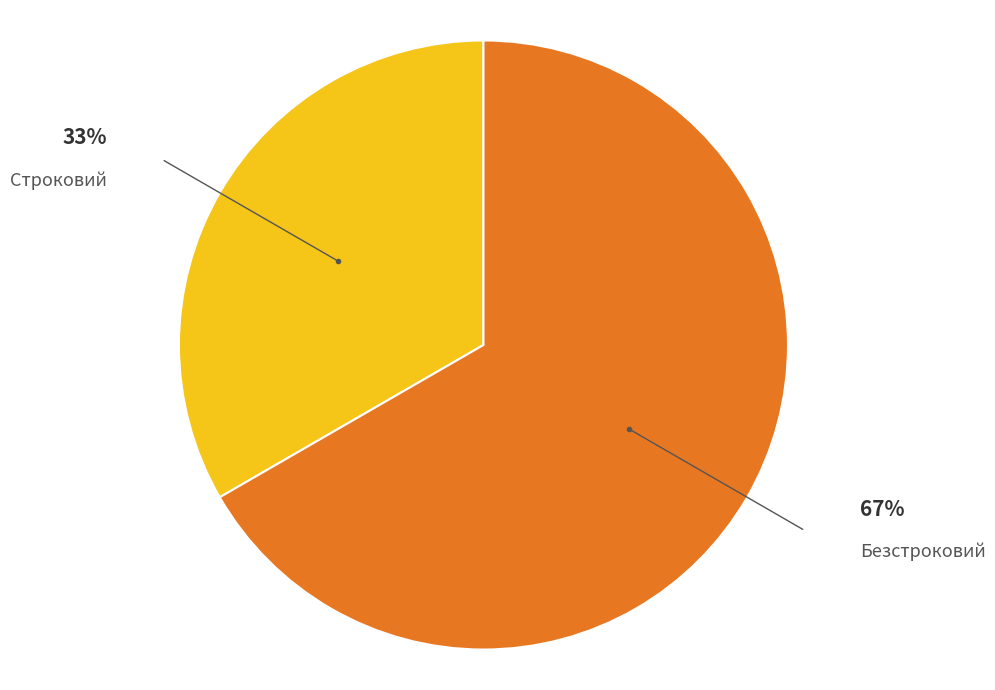

Is there a majority slice in this chart?

Yes